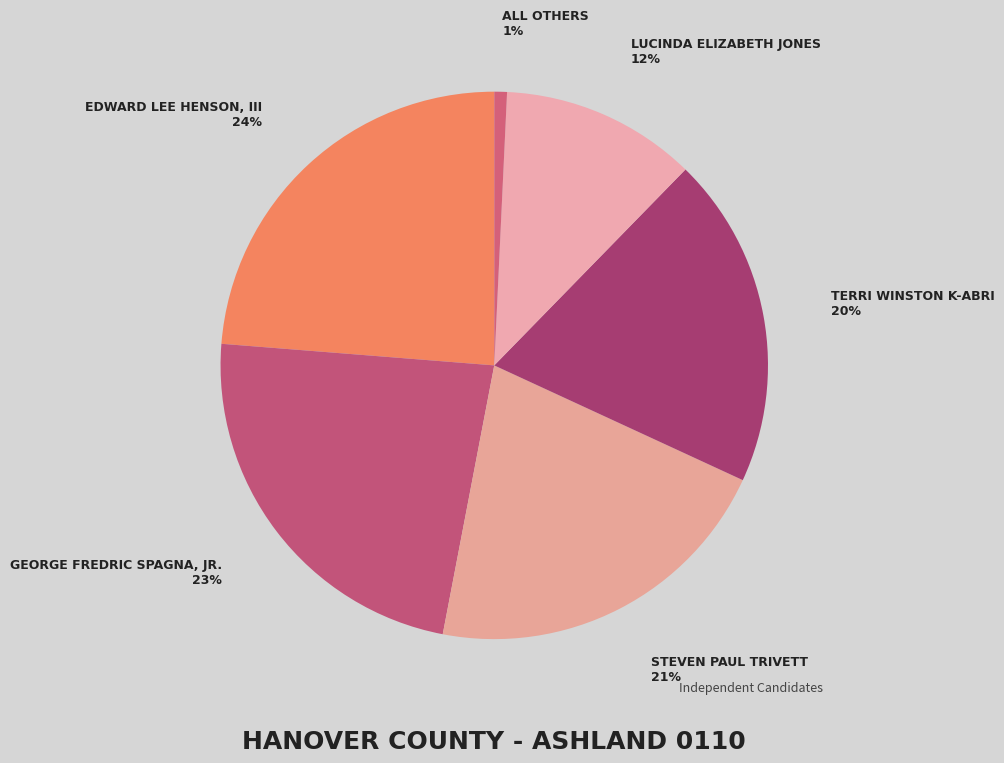

How many slices are in this pie chart?

6